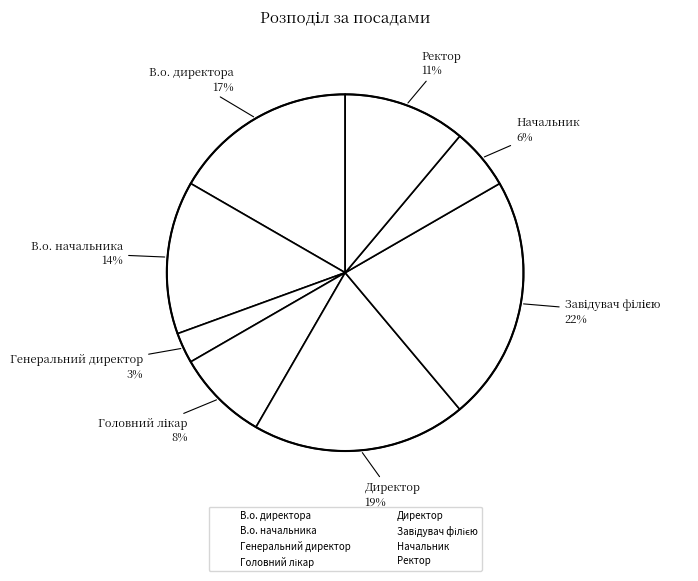

Count the number of slices in the pie.

8